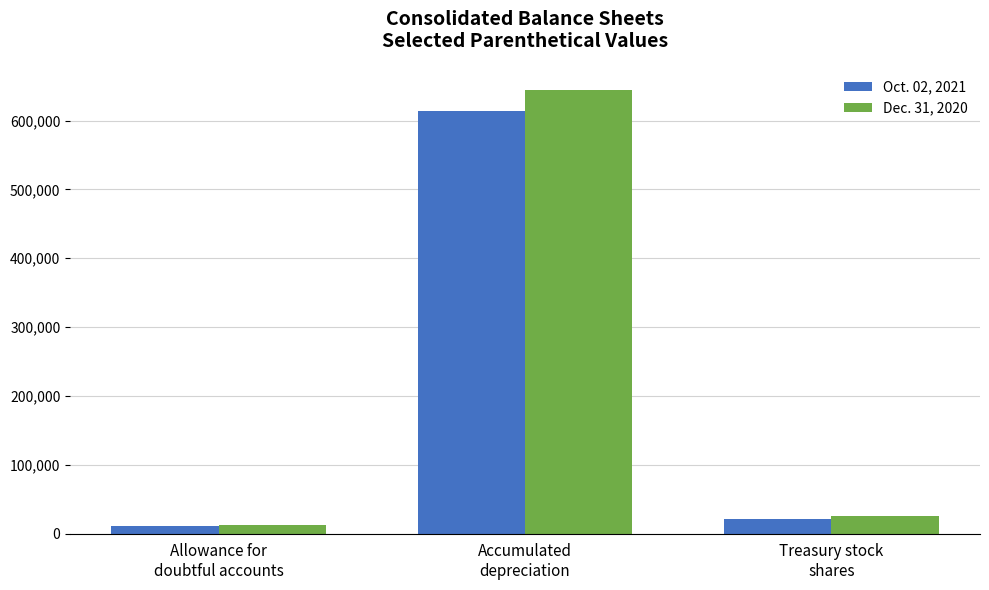

What are all the series names shown in the legend?

Oct. 02, 2021, Dec. 31, 2020